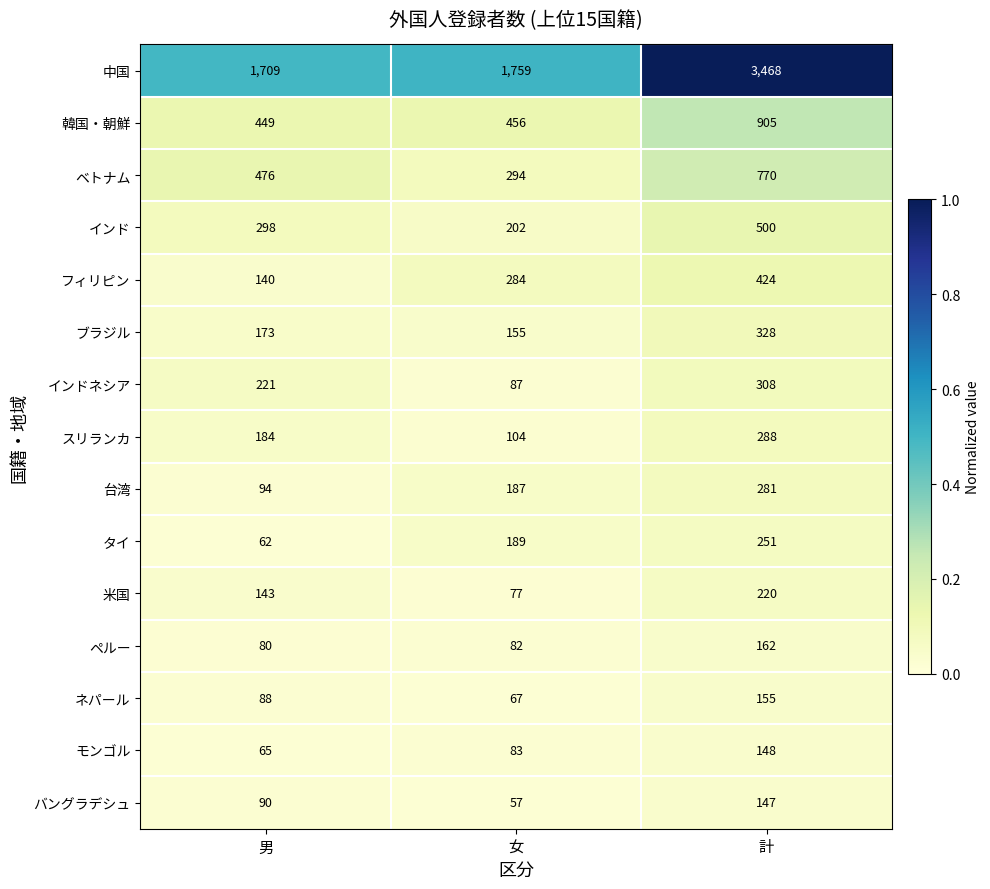

Read the ブラジル value at 計, to the nearest 5.

330